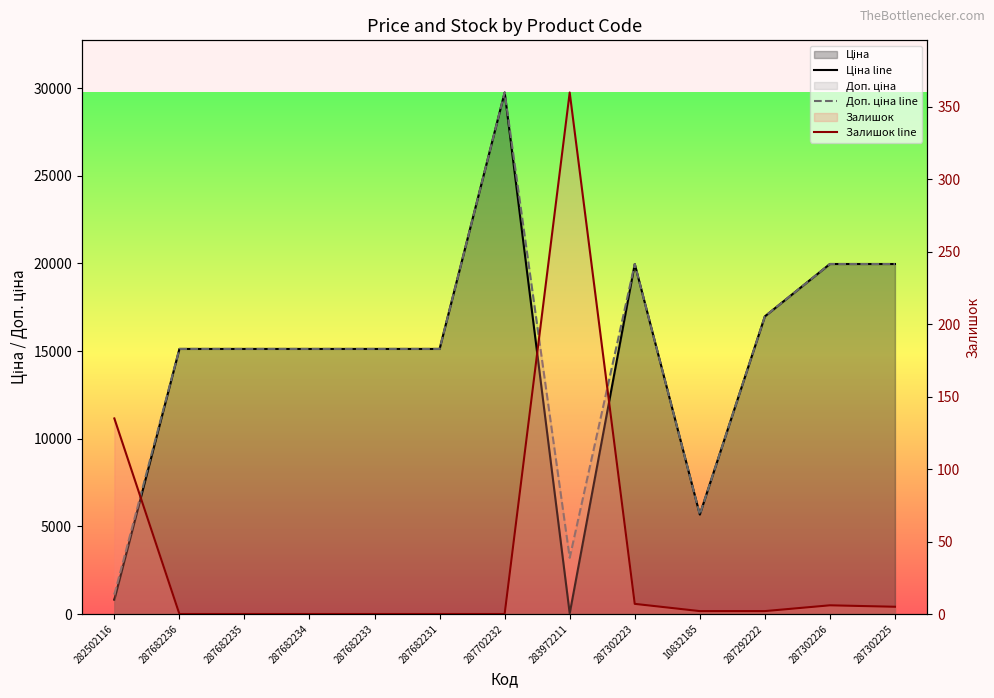

At which category does Залишок line reach its first local peak?

283972211